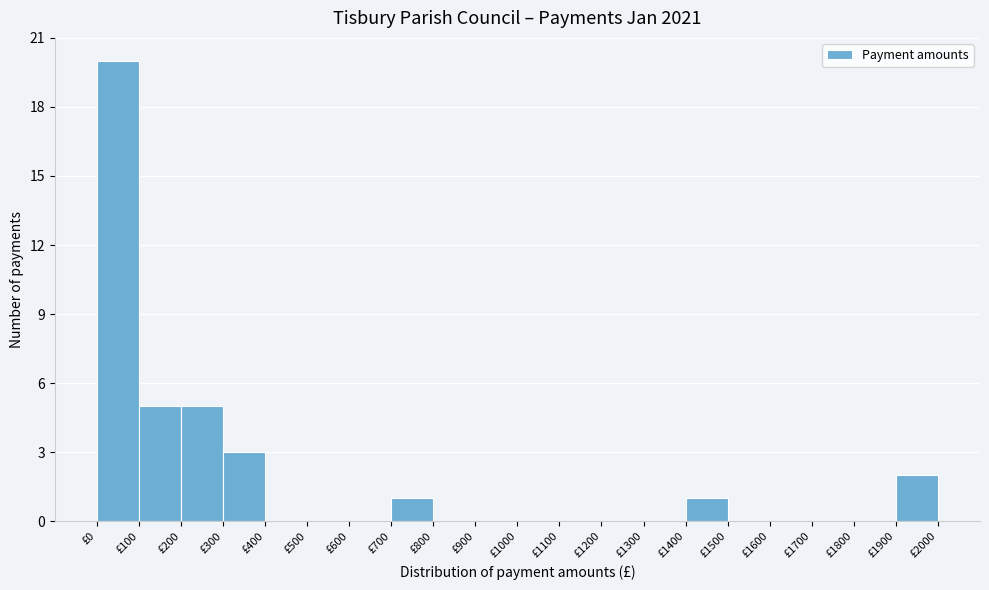

How tall is the bar that spans 200 to 300 on the x-axis? The values are not printed on the chart, so give them approximately, as read against the axis.

5